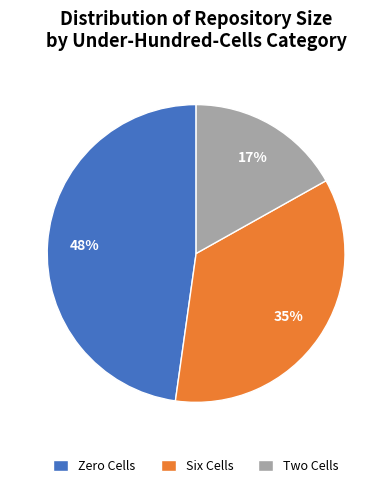

Rank the categories by value from highest to lowest.

Zero Cells, Six Cells, Two Cells